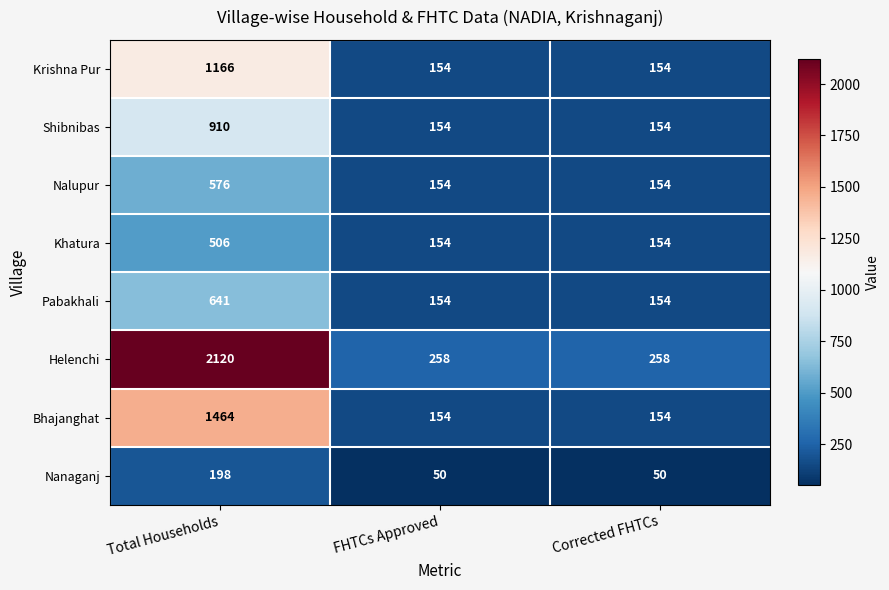

Reading left to right, transcribe all the data shown in this chart.

Krishna Pur: Total Households=1166	FHTCs Approved=154	Corrected FHTCs=154
Shibnibas: Total Households=910	FHTCs Approved=154	Corrected FHTCs=154
Nalupur: Total Households=576	FHTCs Approved=154	Corrected FHTCs=154
Khatura: Total Households=506	FHTCs Approved=154	Corrected FHTCs=154
Pabakhali: Total Households=641	FHTCs Approved=154	Corrected FHTCs=154
Helenchi: Total Households=2120	FHTCs Approved=258	Corrected FHTCs=258
Bhajanghat: Total Households=1464	FHTCs Approved=154	Corrected FHTCs=154
Nanaganj: Total Households=198	FHTCs Approved=50	Corrected FHTCs=50